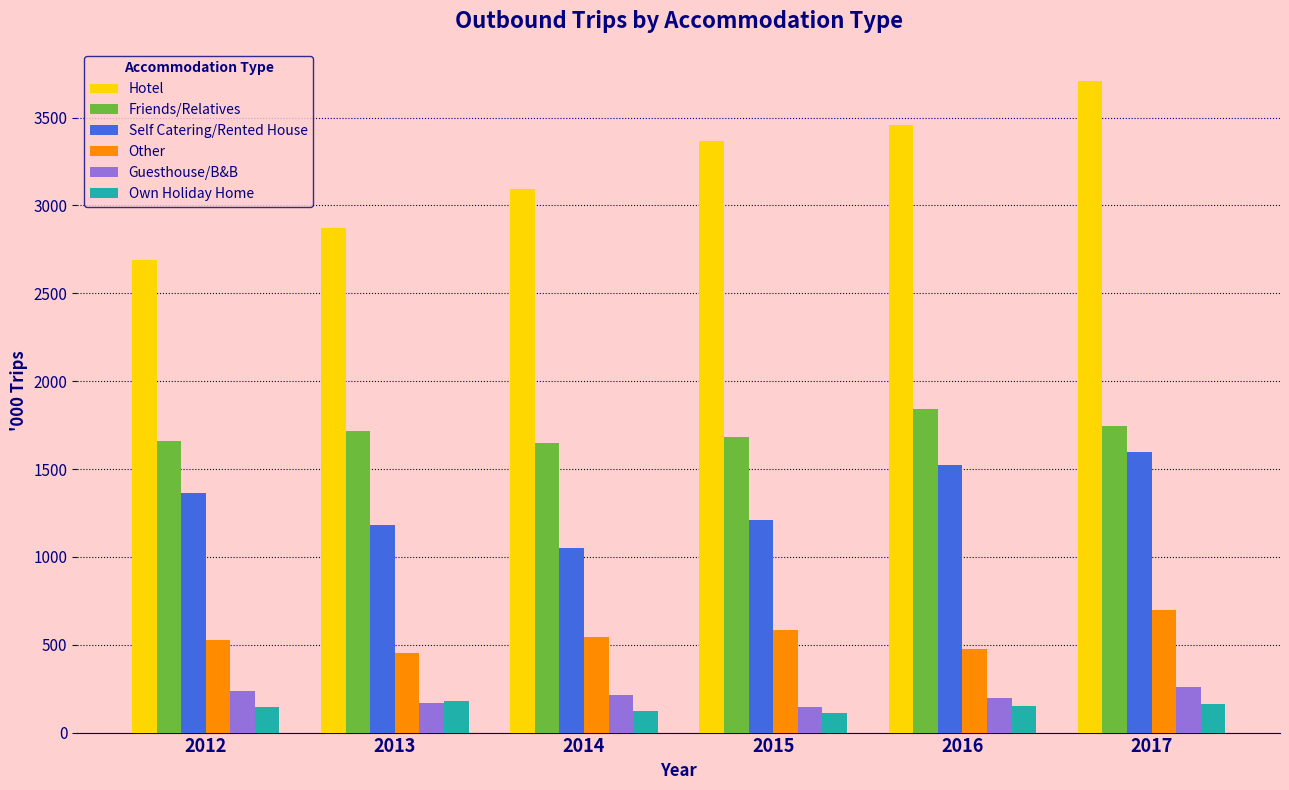

What is the total value across all series at 2015?

7093.6